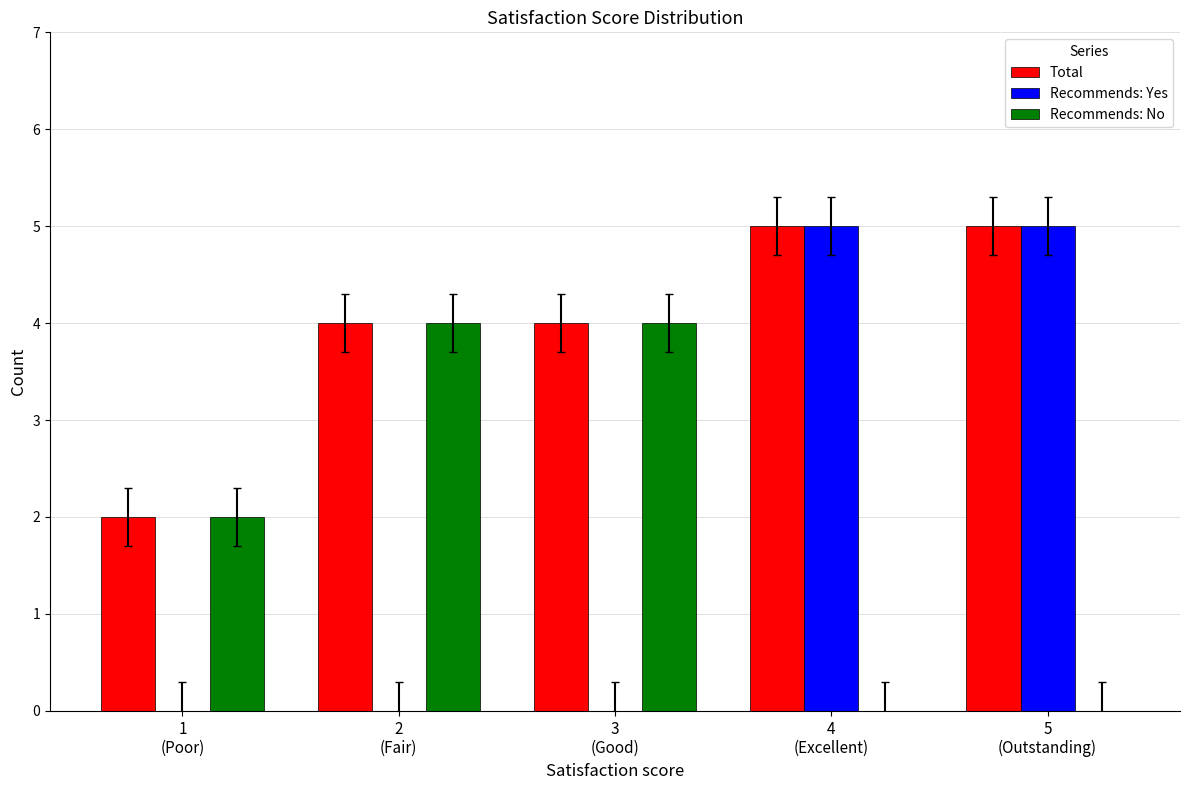

Reading left to right, list all the values displayed in this chart.

Total: 1
(Poor)=2	2
(Fair)=4	3
(Good)=4	4
(Excellent)=5	5
(Outstanding)=5
Recommends: Yes: 1
(Poor)=0	2
(Fair)=0	3
(Good)=0	4
(Excellent)=5	5
(Outstanding)=5
Recommends: No: 1
(Poor)=2	2
(Fair)=4	3
(Good)=4	4
(Excellent)=0	5
(Outstanding)=0